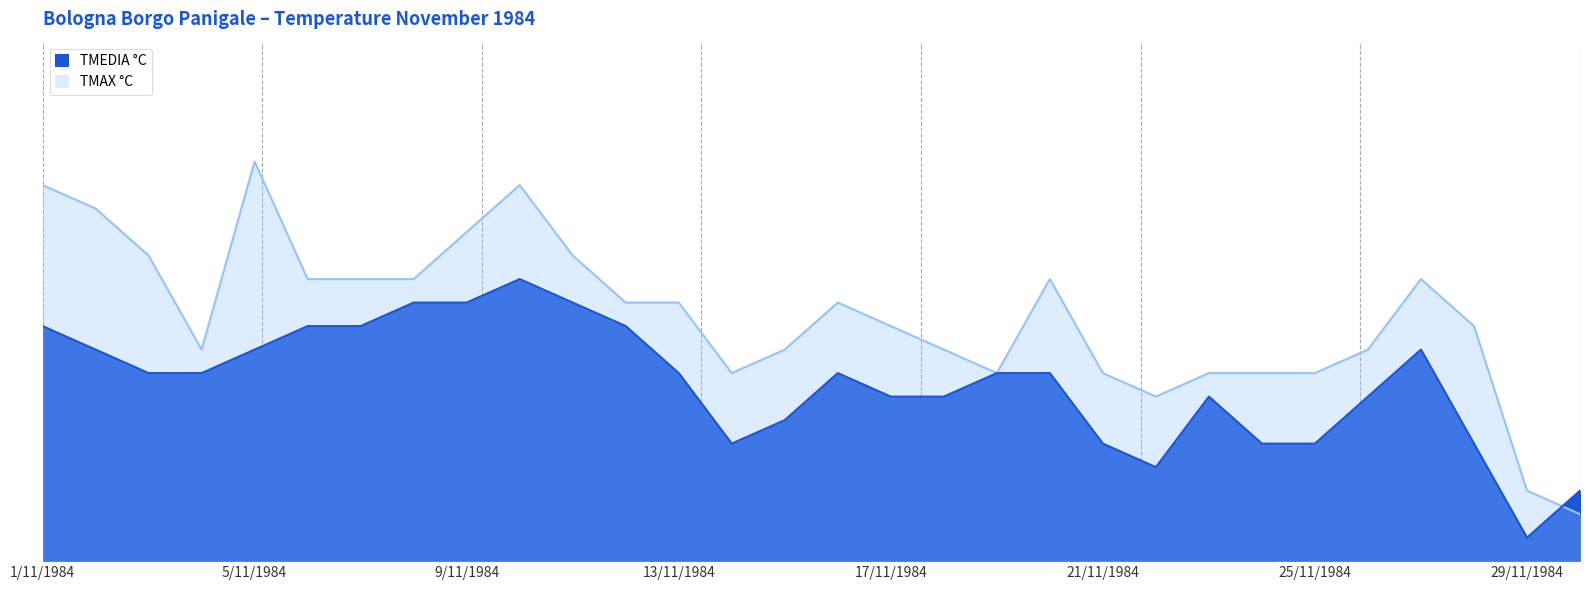

True or false: TMEDIA °C has a value of 7 at 11/11/1984.

False